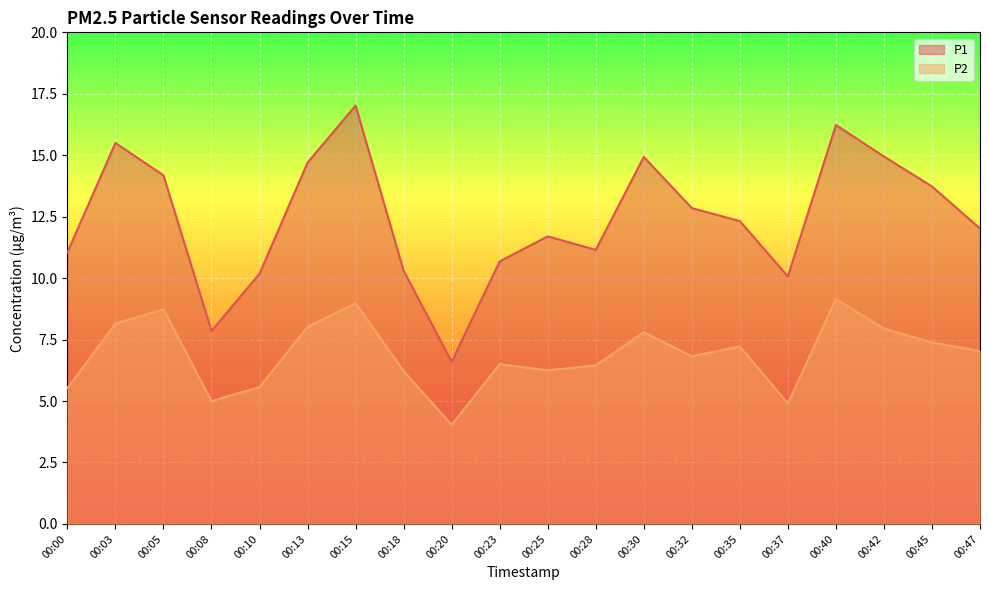

At which label does P2 reach its minimum?

00:20